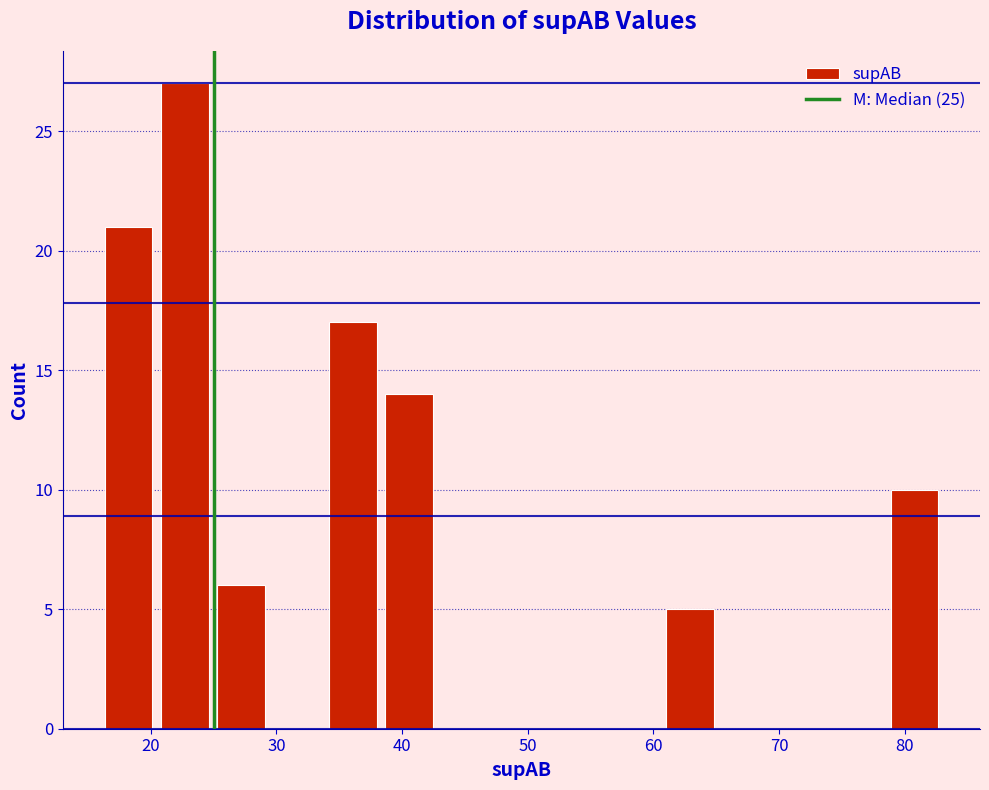

Reading left to right, list every bar in this chart as the range it spans on the x-axis followed by its height. Neither the bar edges nor the heights are printed on the chart, so give them approximately, as read against the axes.

16 to 20: 21
20 to 25: 27
25 to 29: 6
29 to 34: 0
34 to 38: 17
38 to 43: 14
43 to 47: 0
47 to 52: 0
52 to 56: 0
56 to 61: 0
61 to 65: 5
65 to 70: 0
70 to 74: 0
74 to 79: 0
79 to 83: 10